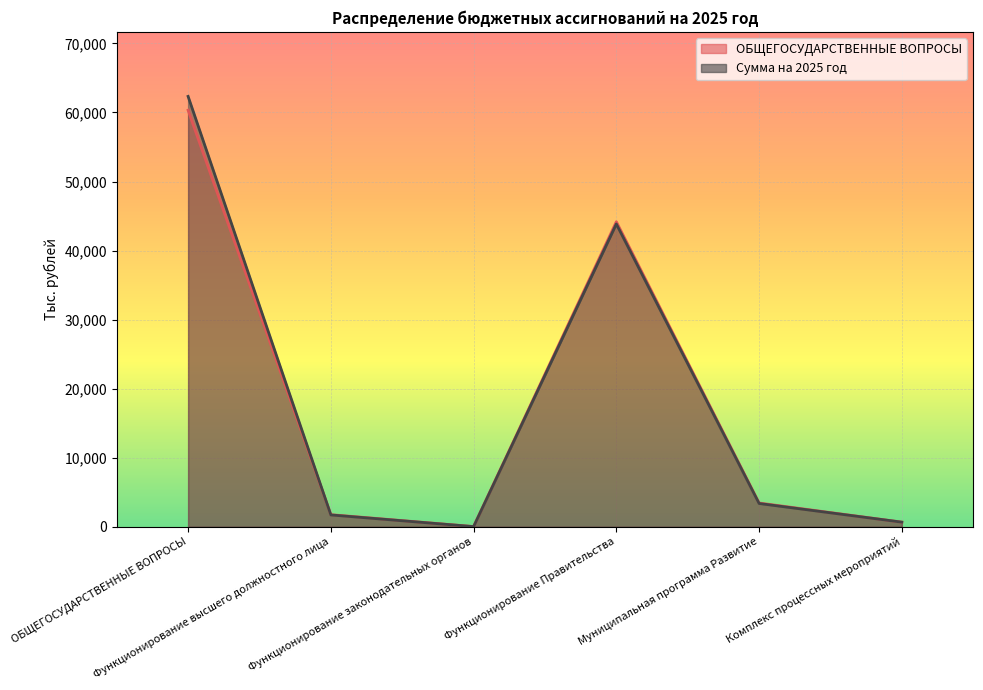

Reading left to right, what are all the values shown in this chart?

ОБЩЕГОСУДАРСТВЕННЫЕ ВОПРОСЫ: ОБЩЕГОСУДАРСТВЕННЫЕ ВОПРОСЫ=60324.3	Функционирование высшего должностного лица=1742.1	Функционирование законодательных органов=18.0	Функционирование Правительства=44172.9	Муниципальная программа Развитие=3433.0	Комплекс процессных мероприятий=657.0
Сумма на 2025 год: ОБЩЕГОСУДАРСТВЕННЫЕ ВОПРОСЫ=62328.3	Функционирование высшего должностного лица=1702.1	Функционирование законодательных органов=11.8	Функционирование Правительства=43846.5	Муниципальная программа Развитие=3361.0	Комплекс процессных мероприятий=657.0